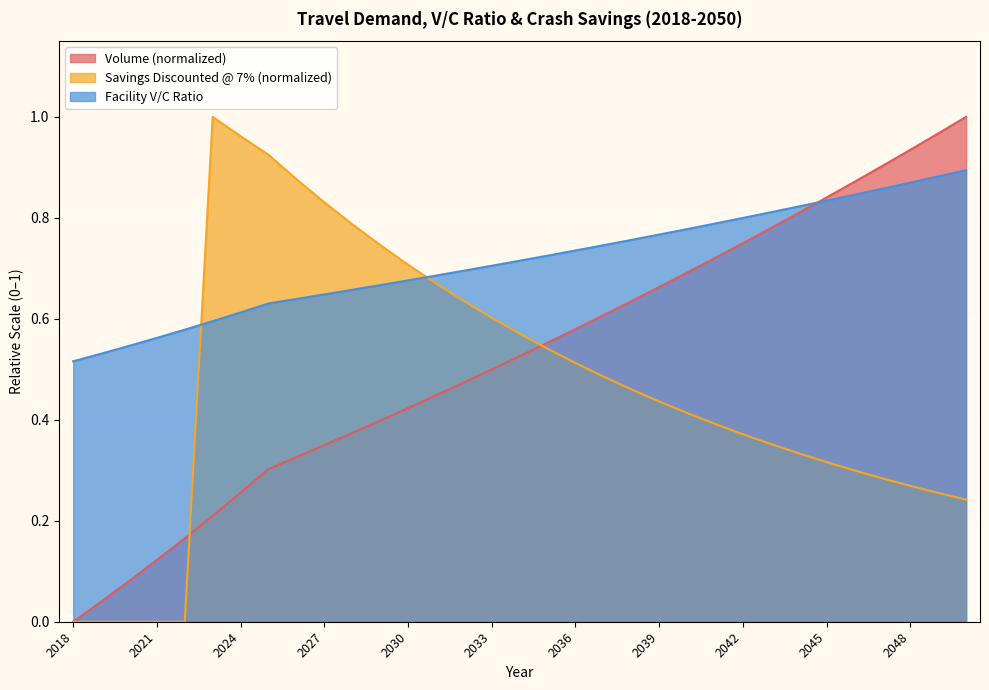

What is the greatest value displayed?

1.0